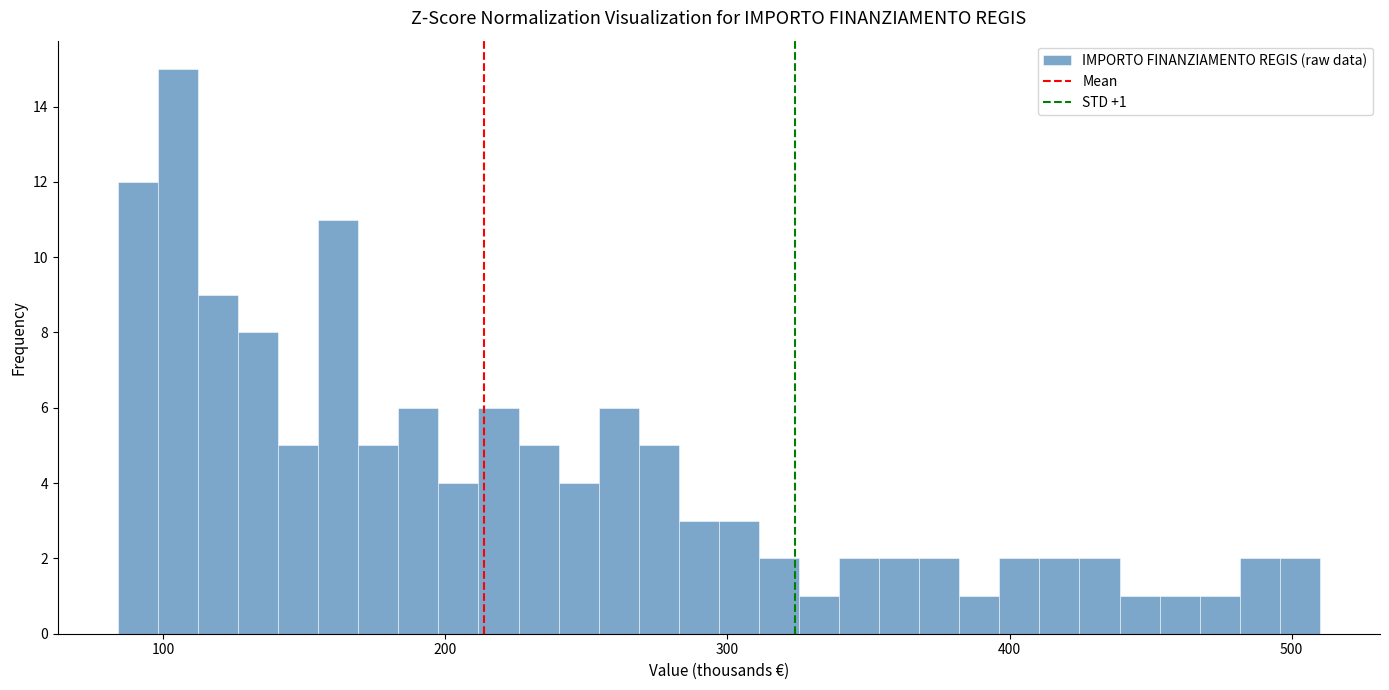

Read against the x-axis, roughly where is the centre of the tallest bar?

110